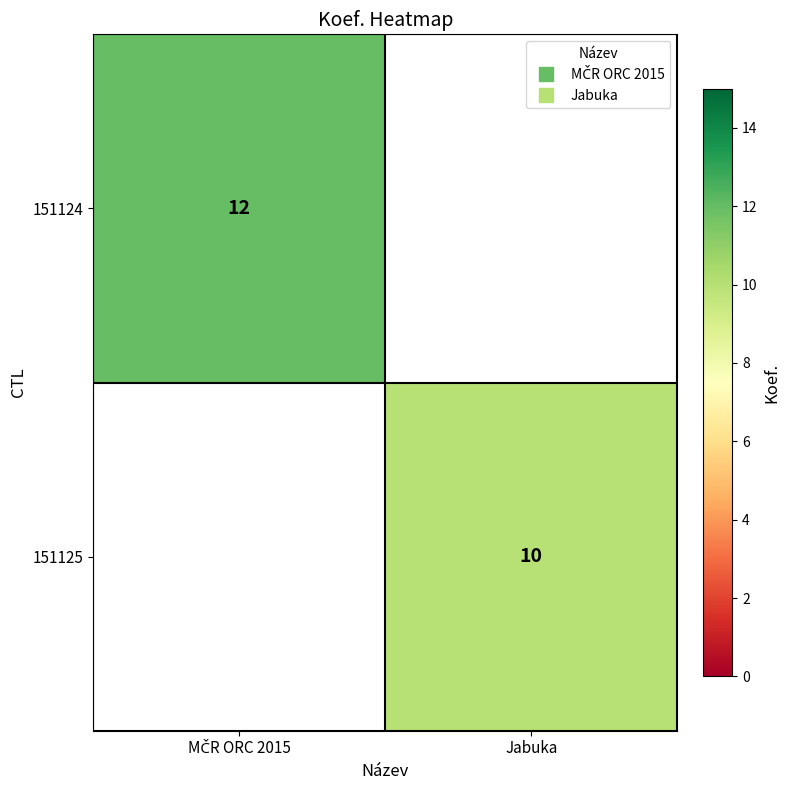

Is the value of 151125 at MČR ORC 2015 greater than the value of 151124 at MČR ORC 2015?

No